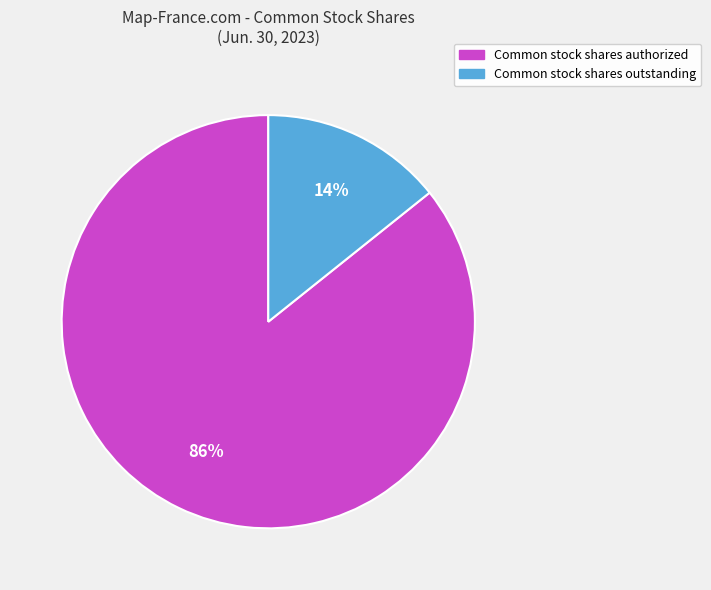

The Common stock shares authorized slice represents 86% of the pie. True or false?

True